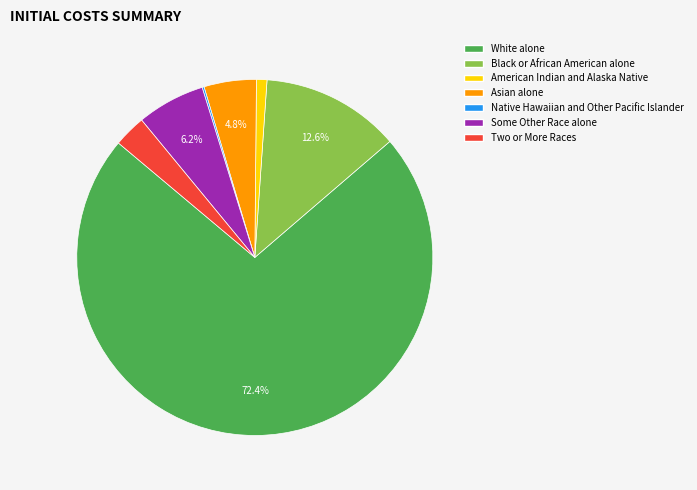

True or false: White alone accounts for 58% of the total.

False